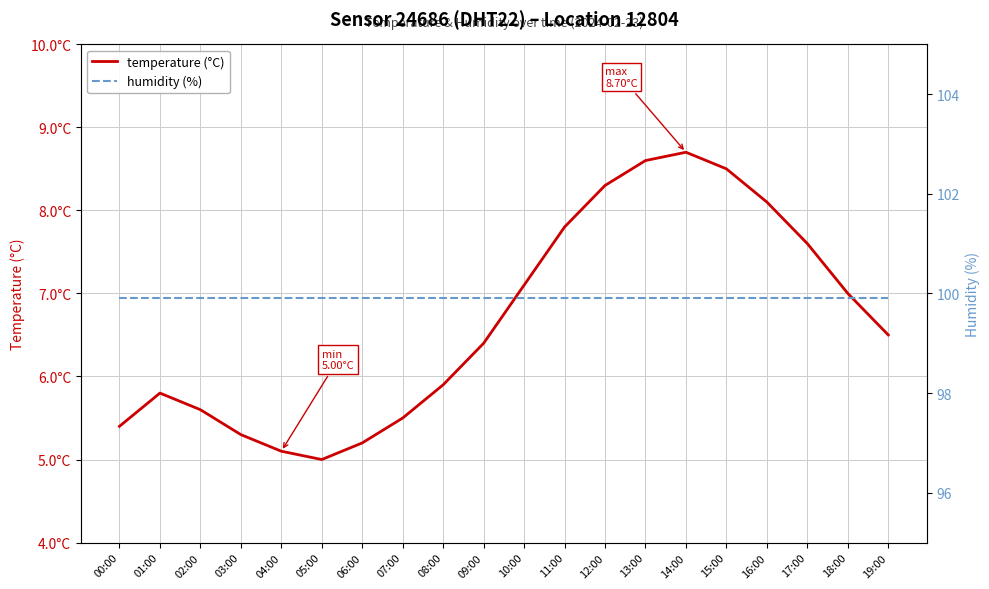

Between 18:00 and 10:00, which is larger?

10:00